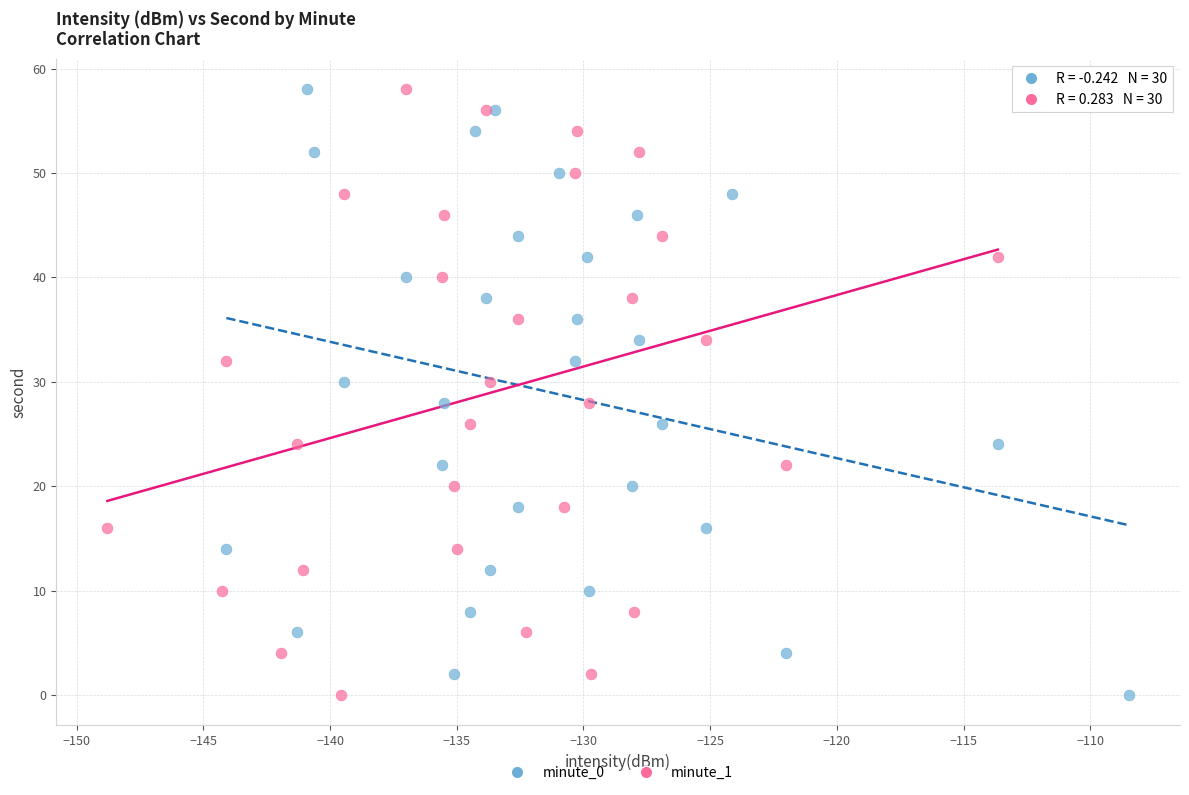

What are all the series names shown in the legend?

minute_0, minute_1